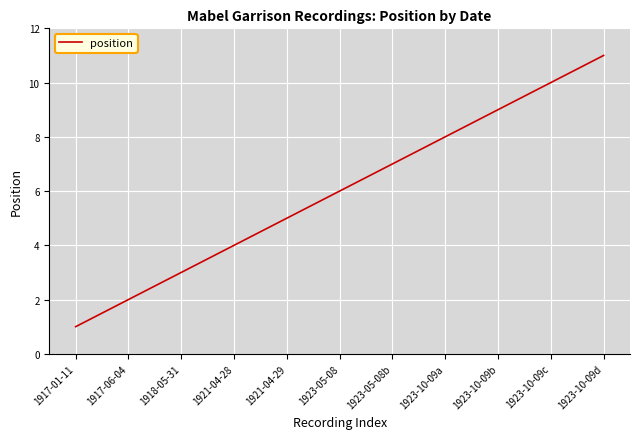

What is the sum of the values at 1917-01-11 and 1923-05-08?

7